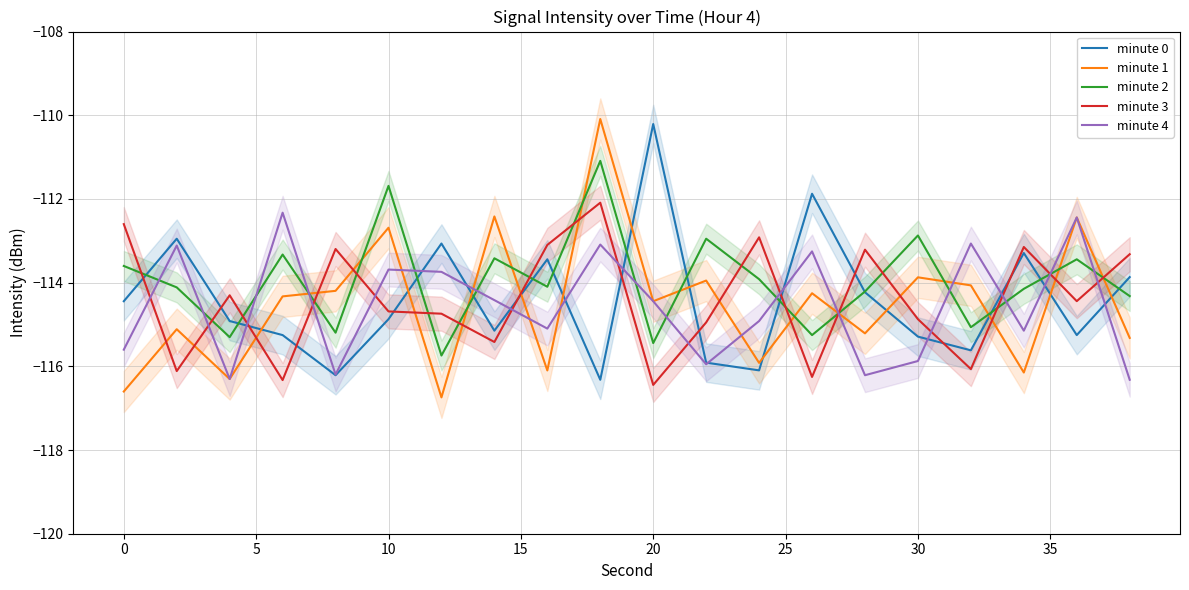

After their last crossing, which series has the higher values: minute 0 or minute 1?

minute 0